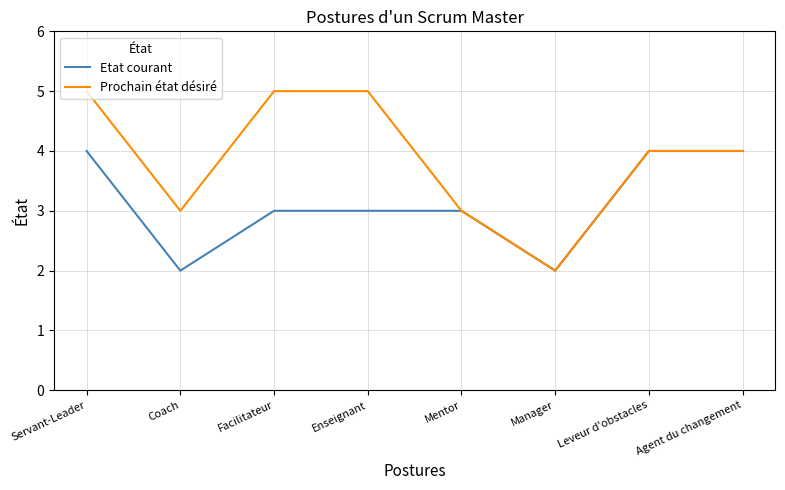

Is it true that Etat courant equals 6 at Leveur d'obstacles?

False